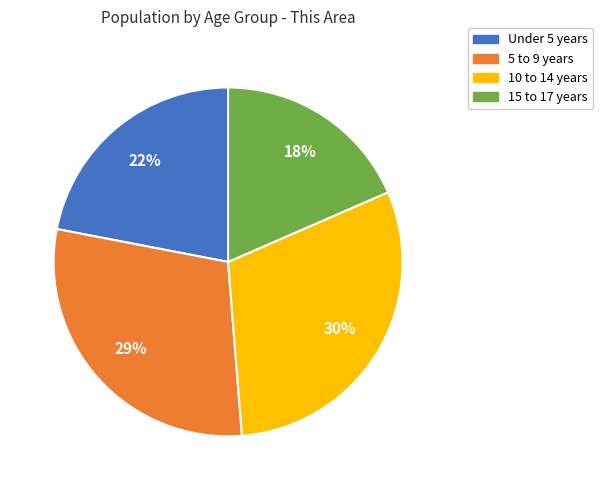

Rank the categories by value from highest to lowest.

10 to 14 years, 5 to 9 years, Under 5 years, 15 to 17 years